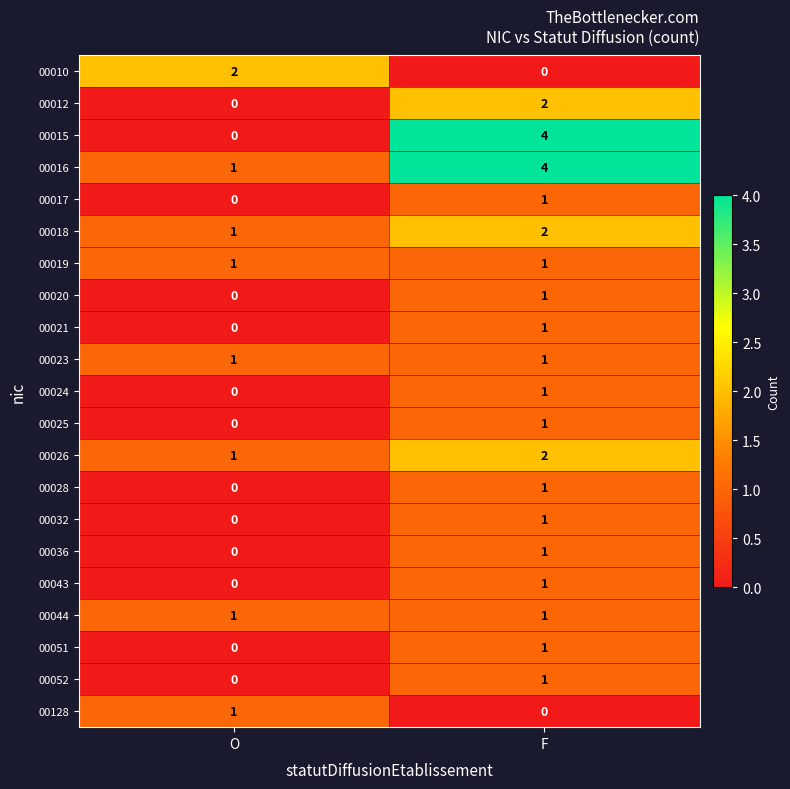

What is the total value across all series at F?

28